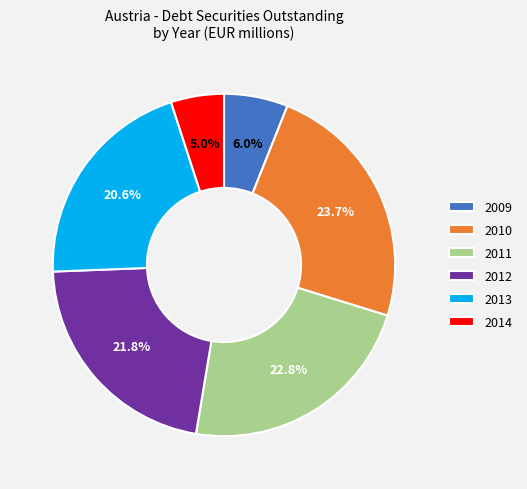

Between 2011 and 2010, which is larger?

2010